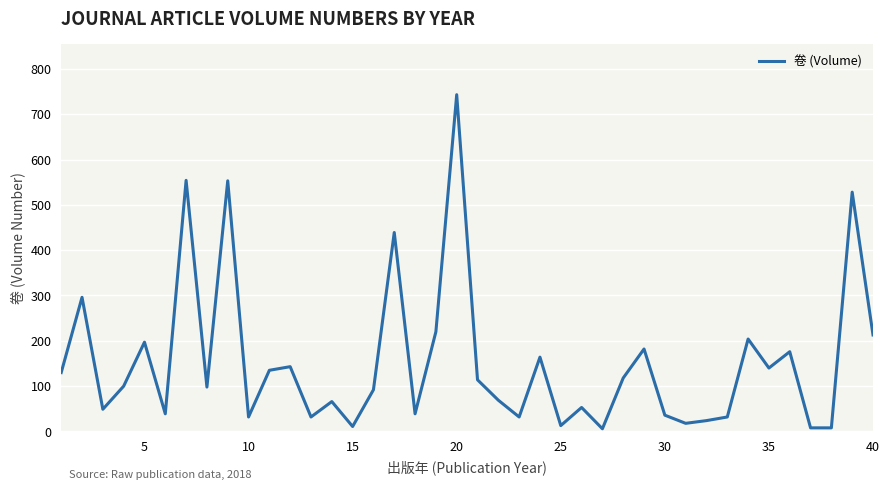

What is the difference between the maximum and minimum values?

737